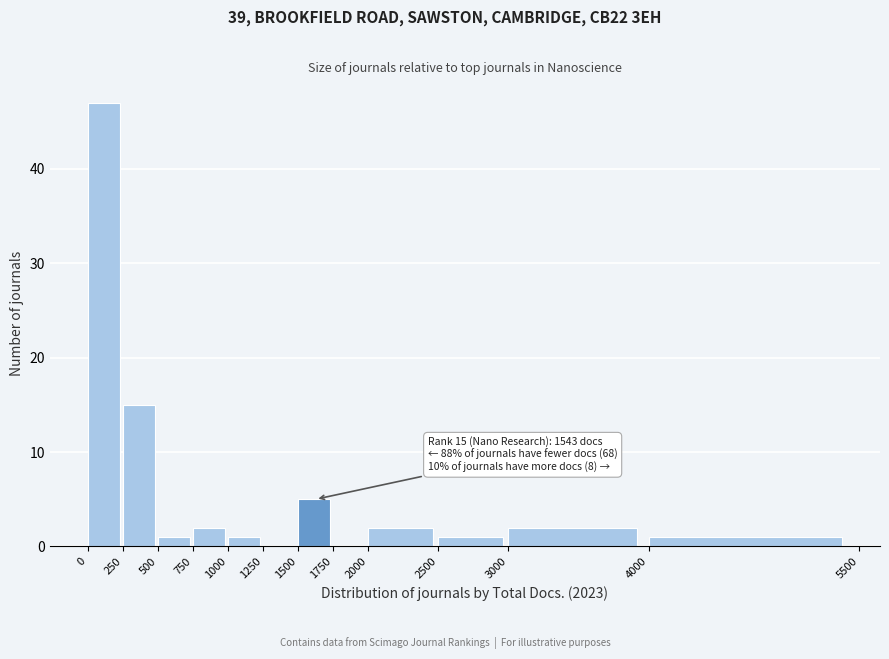

Which range on the x-axis has the tallest bar?

0 to 250